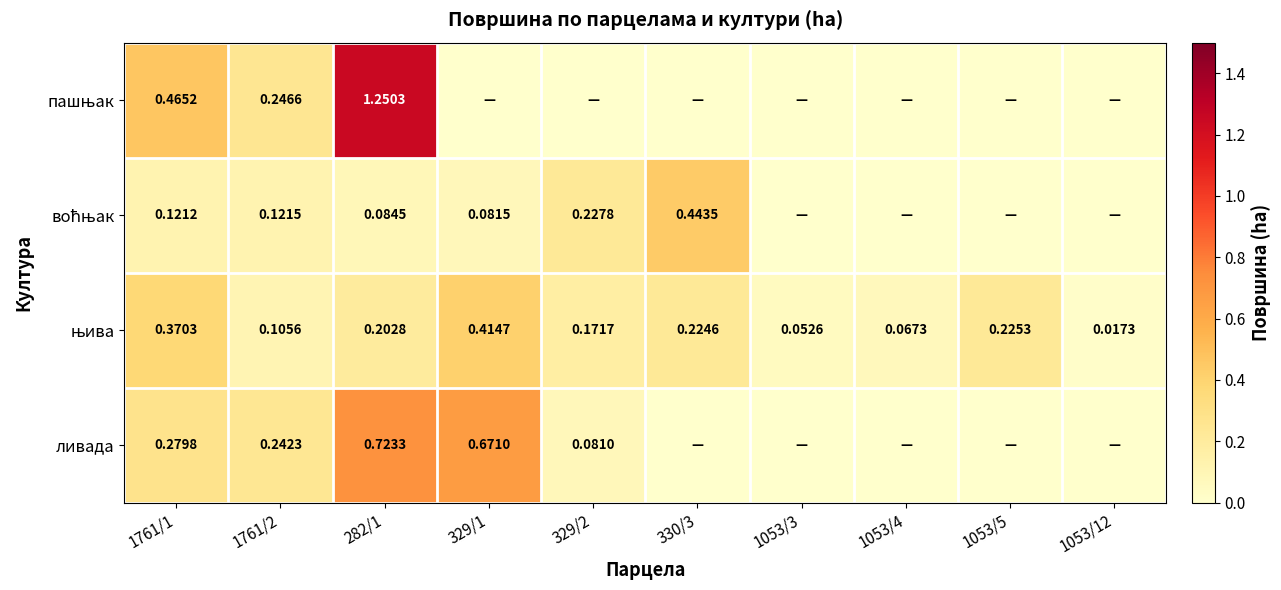

Which series changed the most between 329/2 and 1053/4?

воћњак